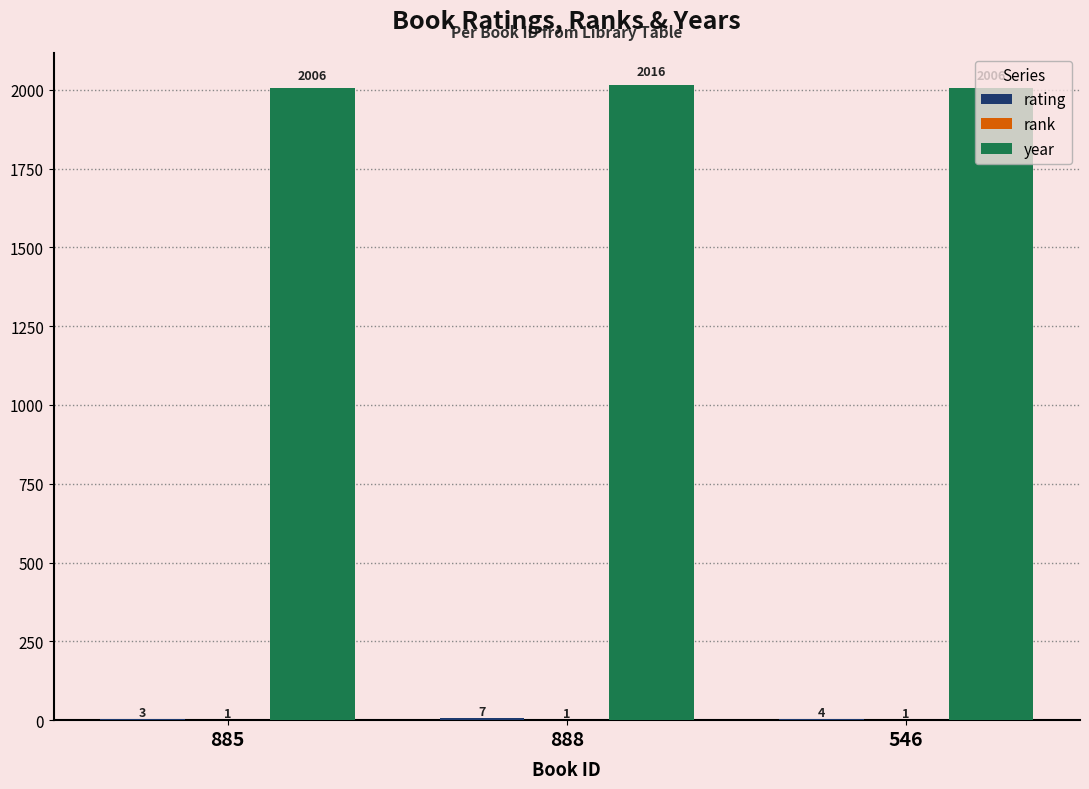

How many data points does each series have?

3